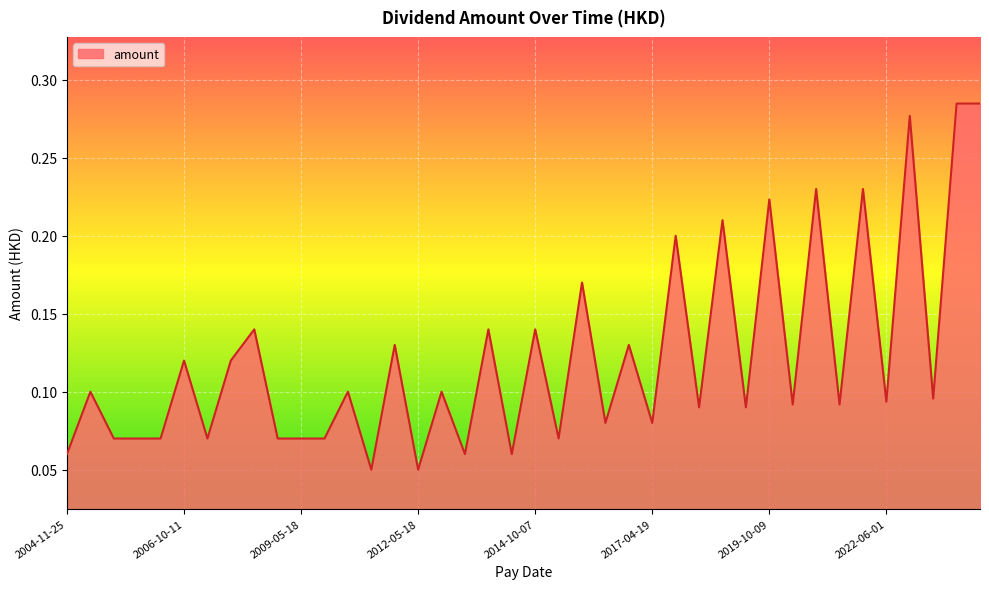

Does the chart have visible grid lines?

Yes